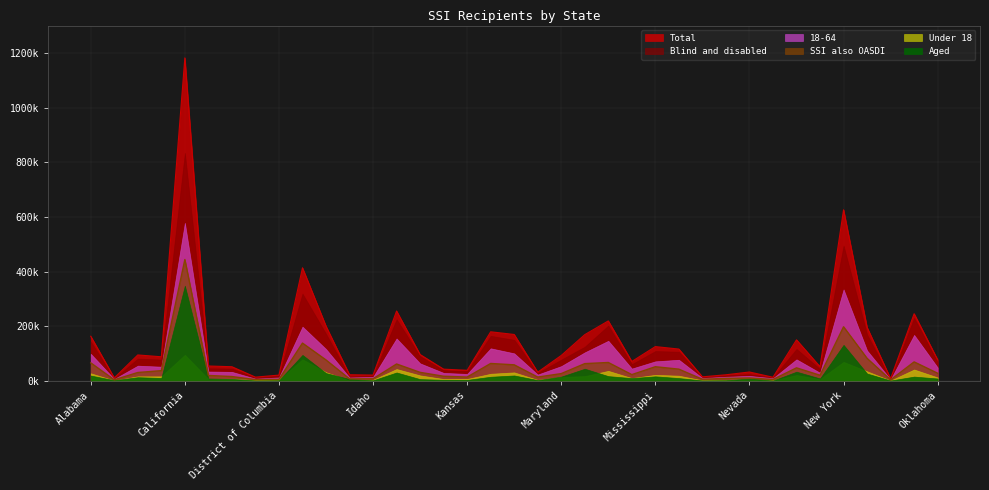

The value of Under 18 at Louisiana is 50811. True or false?

False